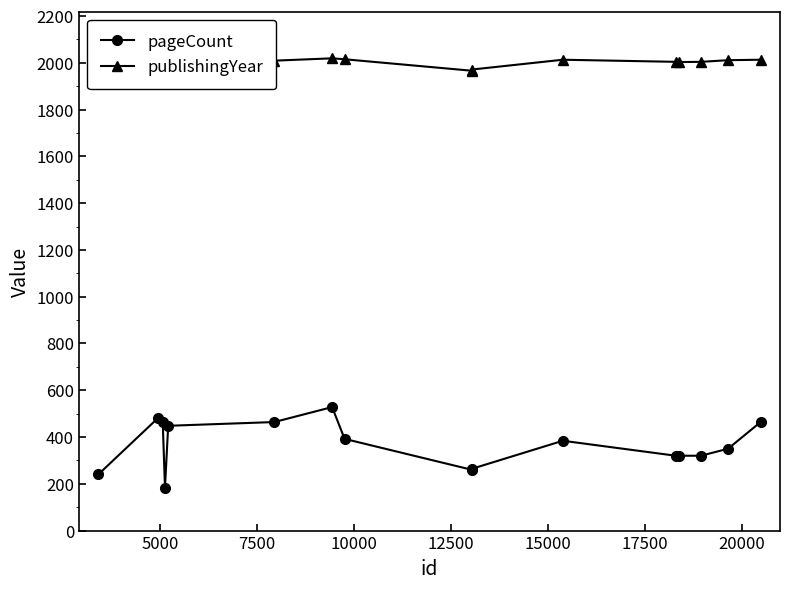

What is the smallest value displayed?

184